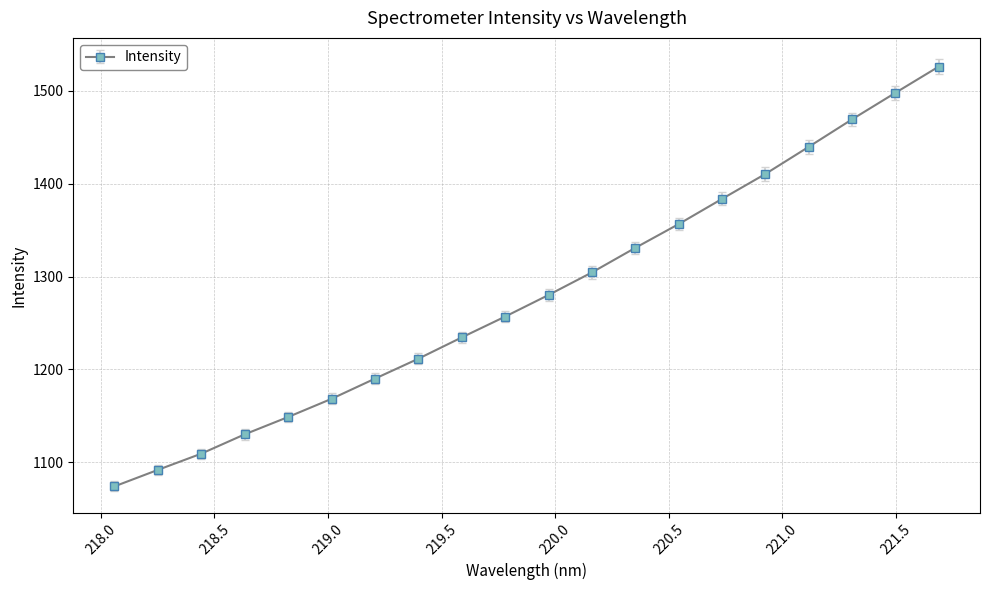

Reading left to right, extract all data points from this chart.

1074.0	1091.8	1109.2	1130.1	1148.7	1168.3	1190.0	1211.5	1234.5	1256.9	1280.2	1304.5	1331.0	1356.6	1383.7	1410.6	1439.8	1469.5	1498.1	1526.3